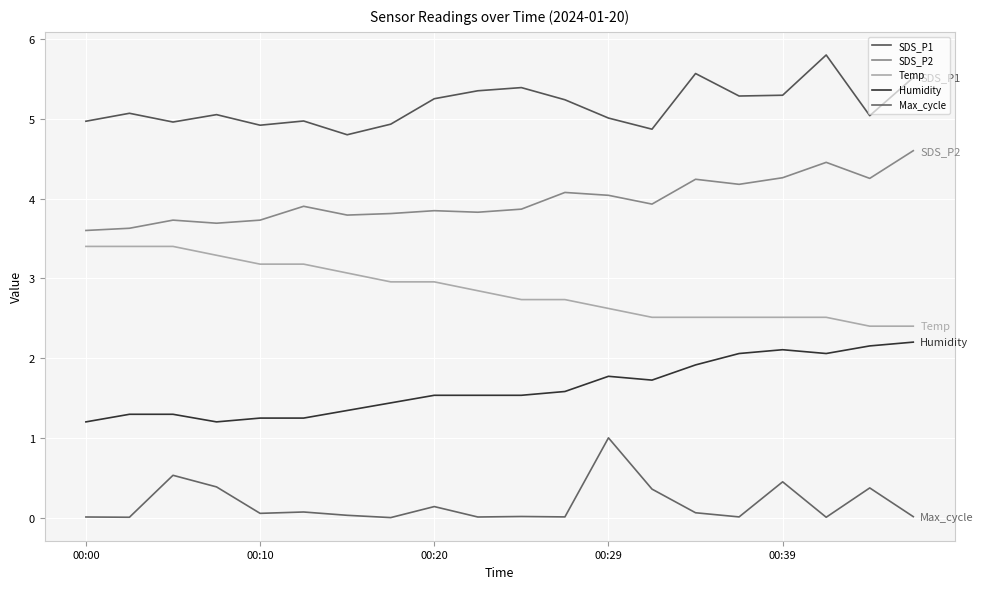

At which category is the sum across all series the highest?

17